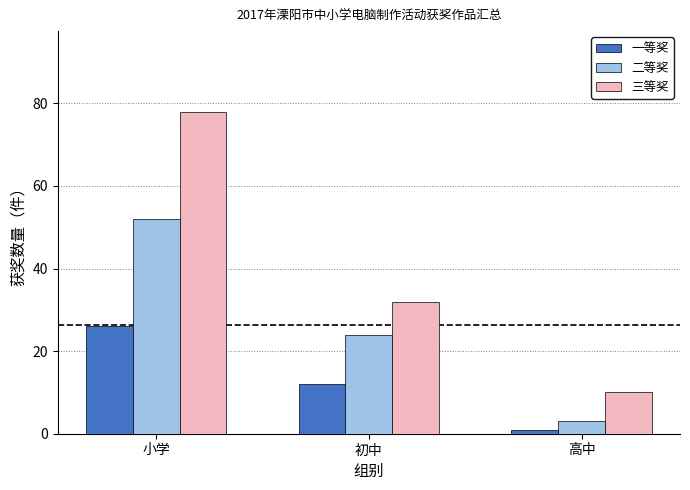

The 三等奖 series shows 18 at 初中. True or false?

False